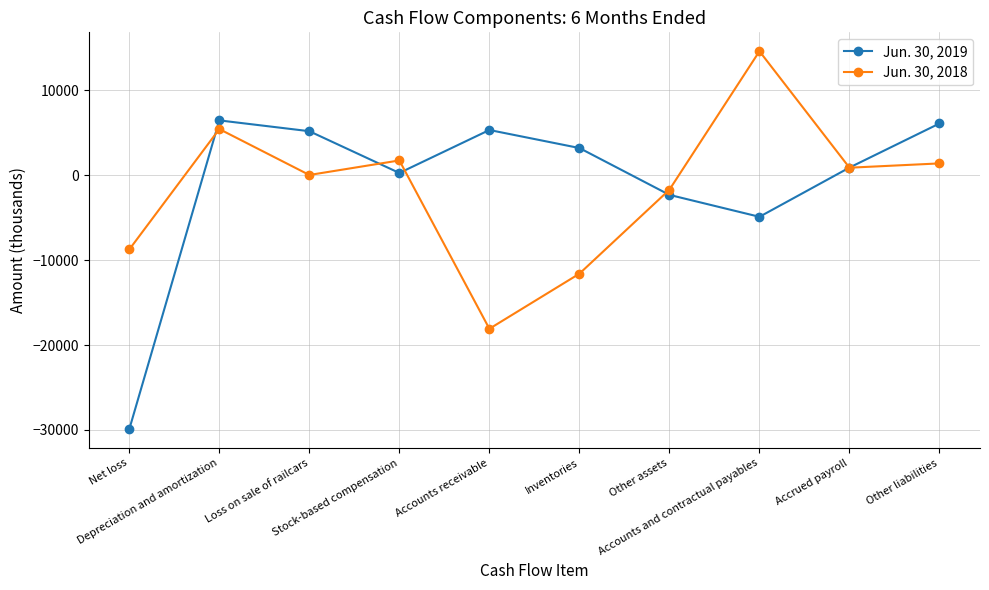

What are all the series names shown in the legend?

Jun. 30, 2019, Jun. 30, 2018